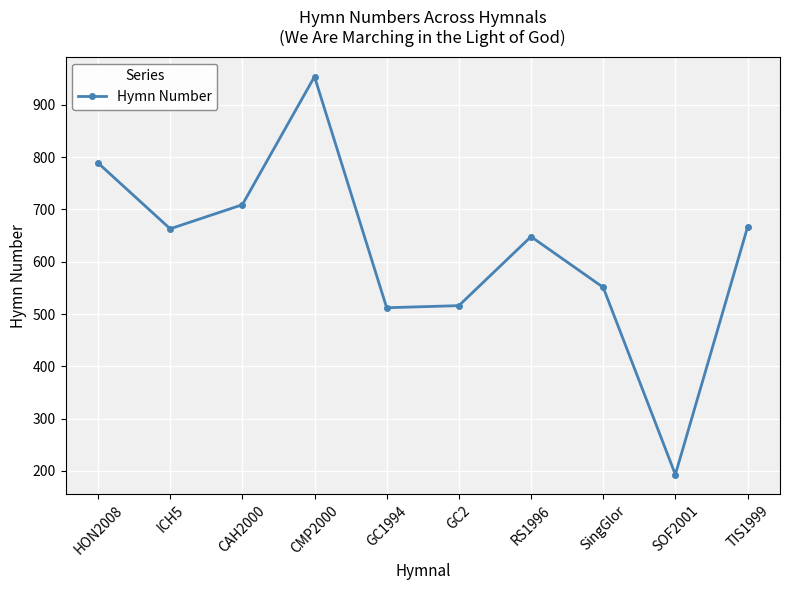

How many series are shown in this chart?

1